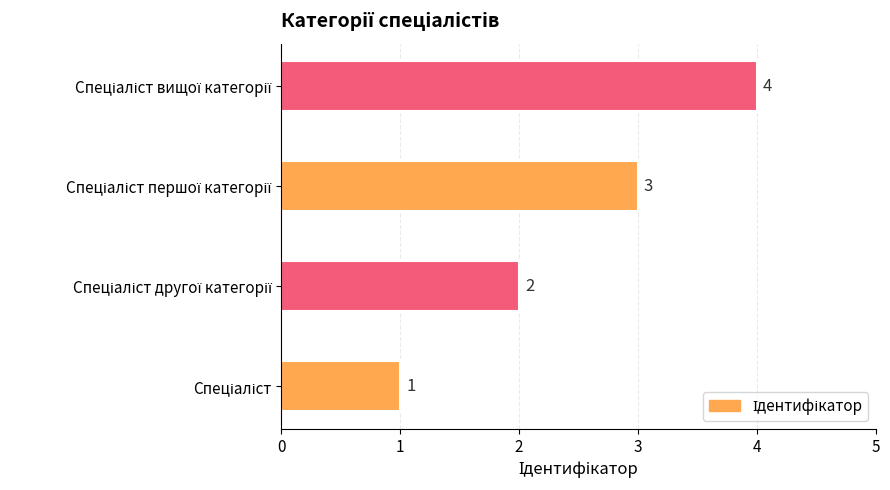

What is the sum of all values?

10